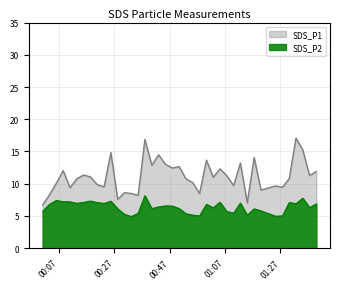

Reading left to right, extract all data points from this chart.

SDS_P1: 2022/08/20 00:01:03=6.7	2022/08/20 00:03:31=8.3	2022/08/20 00:06:01=10.1	2022/08/20 00:08:28=12.0	2022/08/20 00:10:56=9.4	2022/08/20 00:13:24=10.8	2022/08/20 00:15:51=11.3	2022/08/20 00:18:18=11.1	2022/08/20 00:20:48=9.8	2022/08/20 00:23:16=9.5	2022/08/20 00:25:43=14.8	2022/08/20 00:28:11=7.6	2022/08/20 00:30:38=8.6	2022/08/20 00:33:06=8.5	2022/08/20 00:35:34=8.2	2022/08/20 00:38:01=16.9	2022/08/20 00:40:31=12.8	2022/08/20 00:42:59=14.5	2022/08/20 00:45:27=13.0	2022/08/20 00:47:54=12.4	2022/08/20 00:50:23=12.7	2022/08/20 00:52:50=10.8	2022/08/20 00:55:17=10.2	2022/08/20 00:57:47=8.5	2022/08/20 01:00:16=13.7	2022/08/20 01:02:43=11.0	2022/08/20 01:05:09=12.3	2022/08/20 01:07:36=11.2	2022/08/20 01:10:05=9.7	2022/08/20 01:12:32=13.2	2022/08/20 01:15:01=7.0	2022/08/20 01:17:31=14.1	2022/08/20 01:19:59=9.0	2022/08/20 01:25:17=9.7	2022/08/20 01:27:45=9.4	2022/08/20 01:30:12=10.8	2022/08/20 01:32:38=17.1	2022/08/20 01:35:06=15.2	2022/08/20 01:37:32=11.3	2022/08/20 01:39:59=11.9
SDS_P2: 2022/08/20 00:01:03=5.7	2022/08/20 00:03:31=6.8	2022/08/20 00:06:01=7.4	2022/08/20 00:08:28=7.2	2022/08/20 00:10:56=7.2	2022/08/20 00:13:24=7.0	2022/08/20 00:15:51=7.1	2022/08/20 00:18:18=7.3	2022/08/20 00:20:48=7.1	2022/08/20 00:23:16=6.9	2022/08/20 00:25:43=7.3	2022/08/20 00:28:11=6.1	2022/08/20 00:30:38=5.2	2022/08/20 00:33:06=4.9	2022/08/20 00:35:34=5.4	2022/08/20 00:38:01=8.1	2022/08/20 00:40:31=6.1	2022/08/20 00:42:59=6.4	2022/08/20 00:45:27=6.5	2022/08/20 00:47:54=6.5	2022/08/20 00:50:23=6.2	2022/08/20 00:52:50=5.3	2022/08/20 00:55:17=5.1	2022/08/20 00:57:47=5.0	2022/08/20 01:00:16=6.8	2022/08/20 01:02:43=6.2	2022/08/20 01:05:09=7.1	2022/08/20 01:07:36=5.7	2022/08/20 01:10:05=5.4	2022/08/20 01:12:32=7.0	2022/08/20 01:15:01=5.1	2022/08/20 01:17:31=6.1	2022/08/20 01:19:59=5.8	2022/08/20 01:25:17=5.0	2022/08/20 01:27:45=5.0	2022/08/20 01:30:12=7.1	2022/08/20 01:32:38=6.9	2022/08/20 01:35:06=7.8	2022/08/20 01:37:32=6.3	2022/08/20 01:39:59=6.9